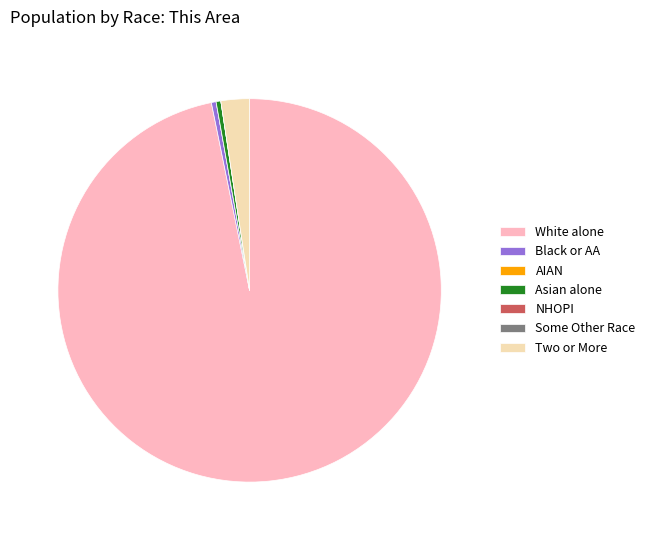

Which category has the biggest portion of the pie?

White alone